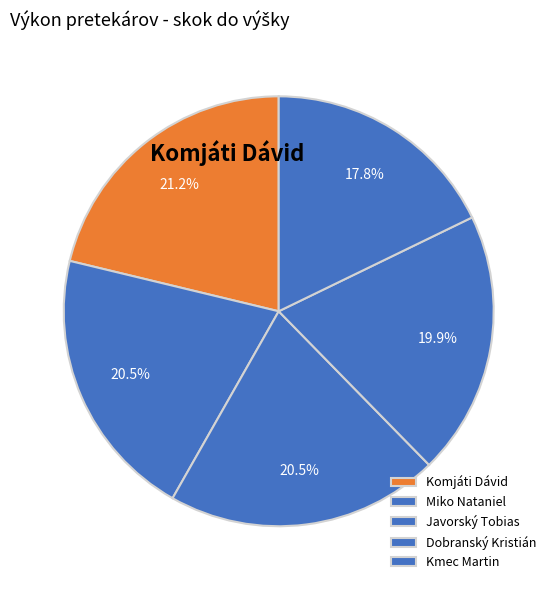

Does Dobranský Kristián account for over 50% of the chart?

No